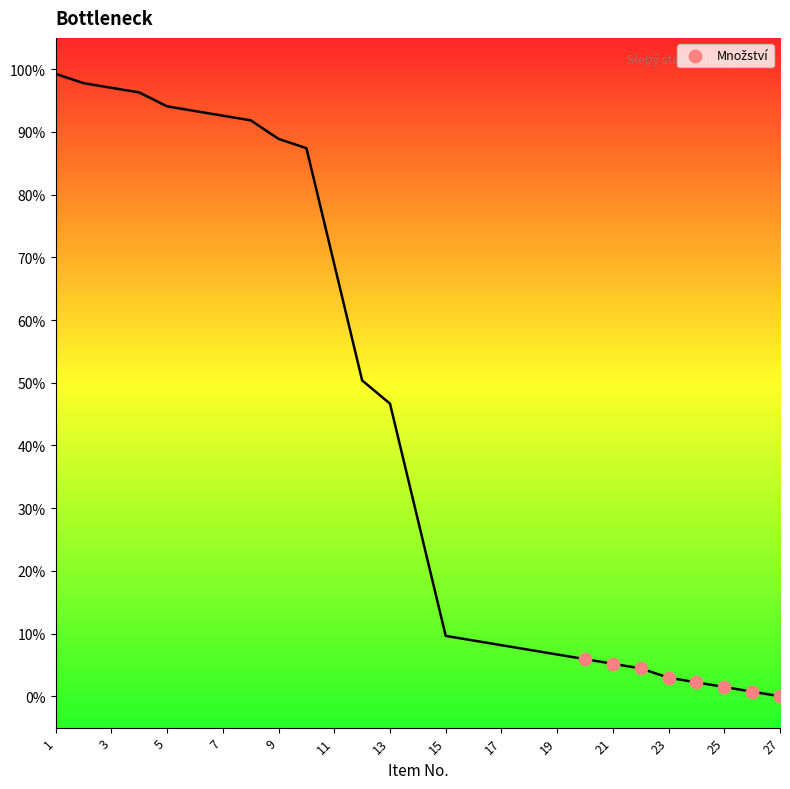

What is the range of X values (max minus min)?

7.0